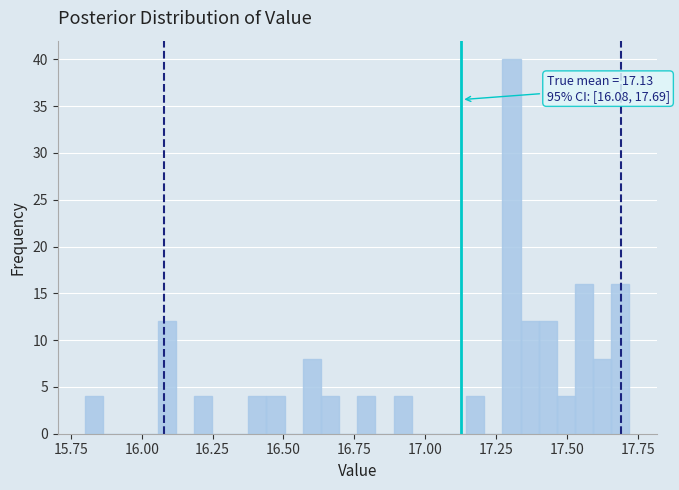

Around what value on the x-axis is the tallest bar? Give the approximate position of its centre, as read against the axis.

17.30